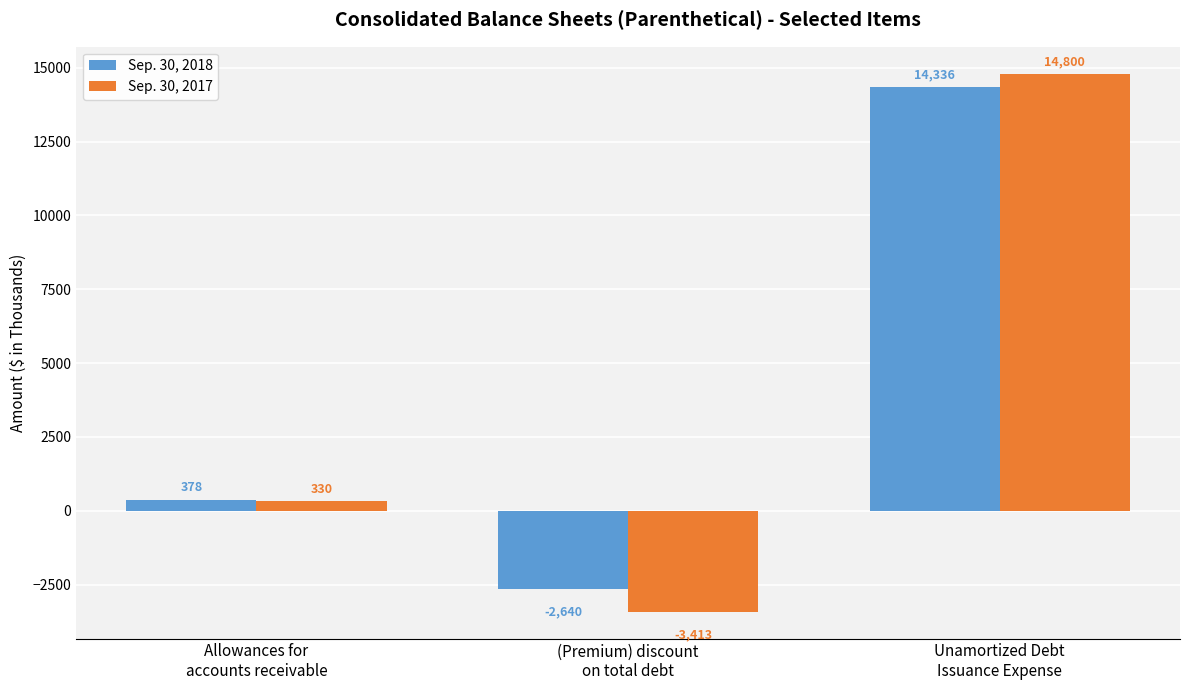

Reading right to left, what are all the values shown in this chart?

Sep. 30, 2018: 14336	-2640	378
Sep. 30, 2017: 14800	-3413	330